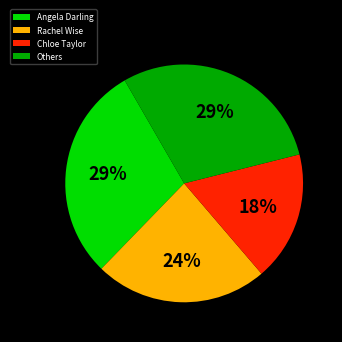

True or false: Chloe Taylor accounts for 11% of the total.

False